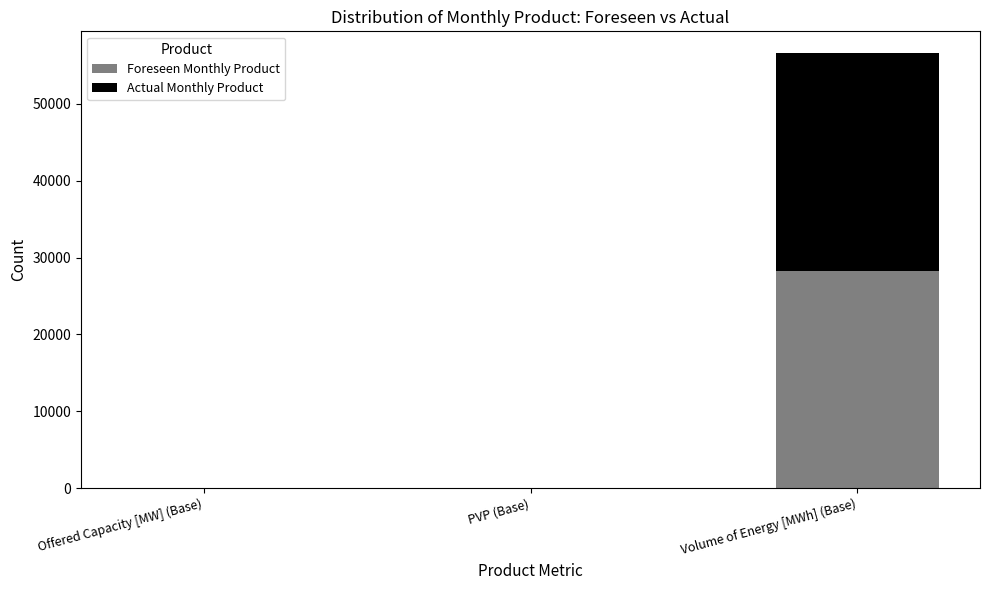

Which category has the highest value in the Foreseen Monthly Product series?

Volume of Energy [MWh] (Base)